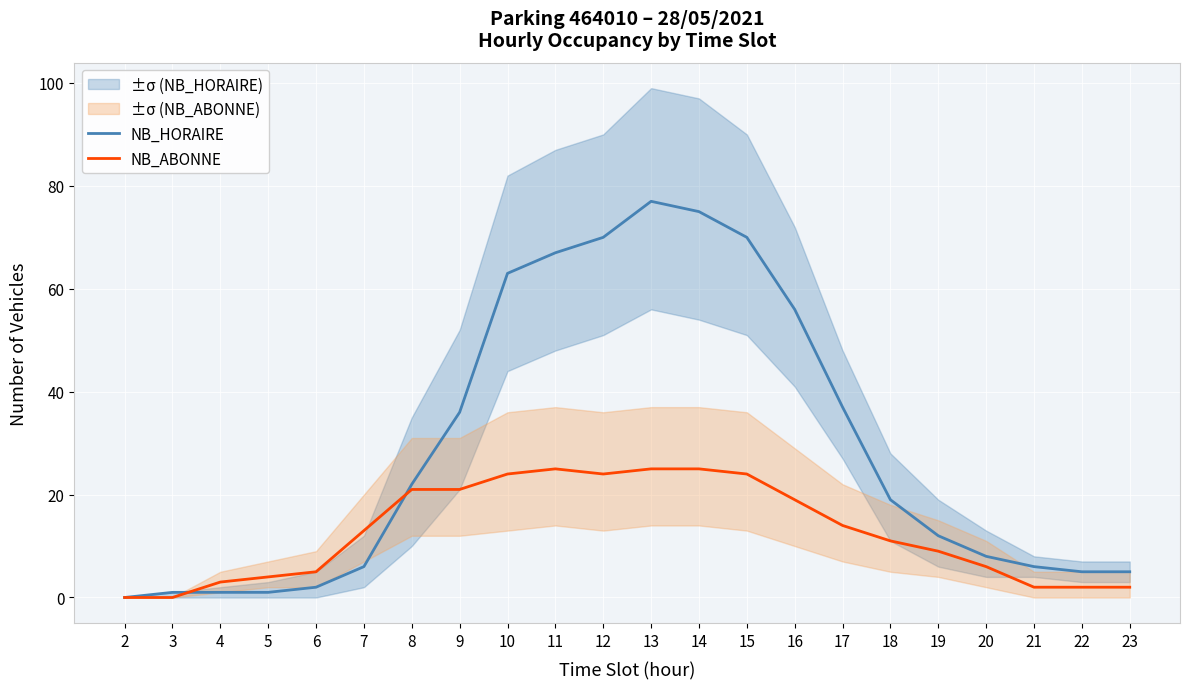

At how many categories does at least one series exceed 35?

9